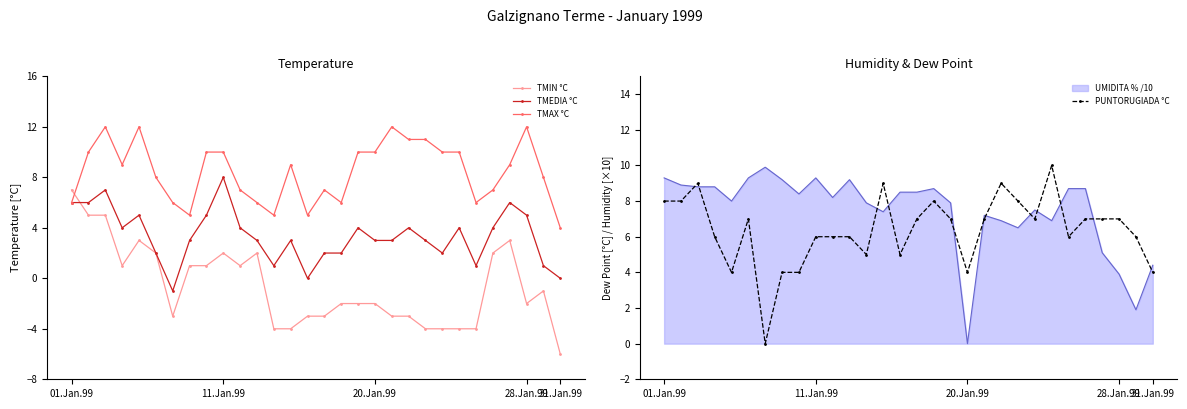

True or false: TMIN °C and TMEDIA °C cross at least once.

True